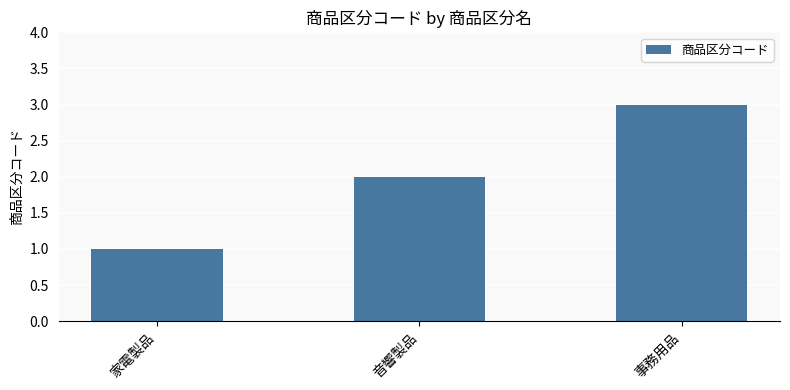

True or false: the data shows 1 at 家電製品.

True